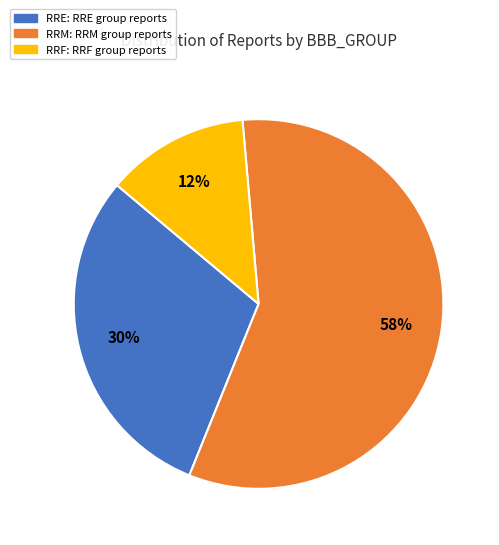

To the nearest percent, what is the average slice percentage?

33%